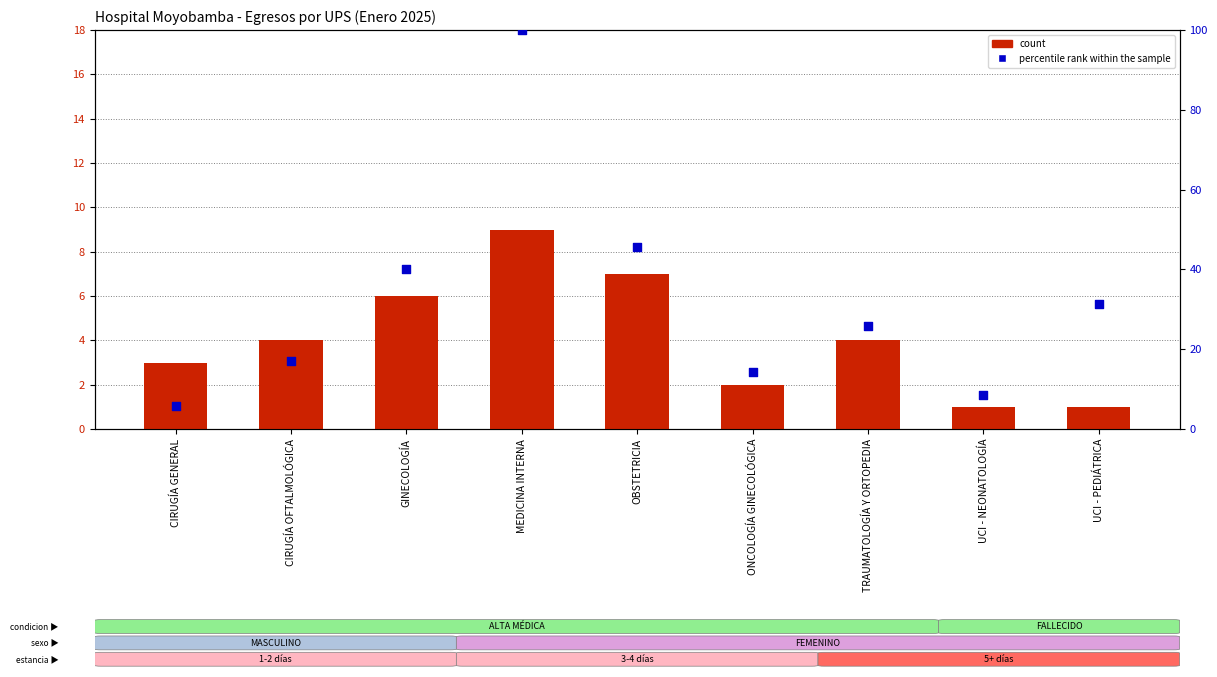

Which series reaches the minimum Y coordinate?

count